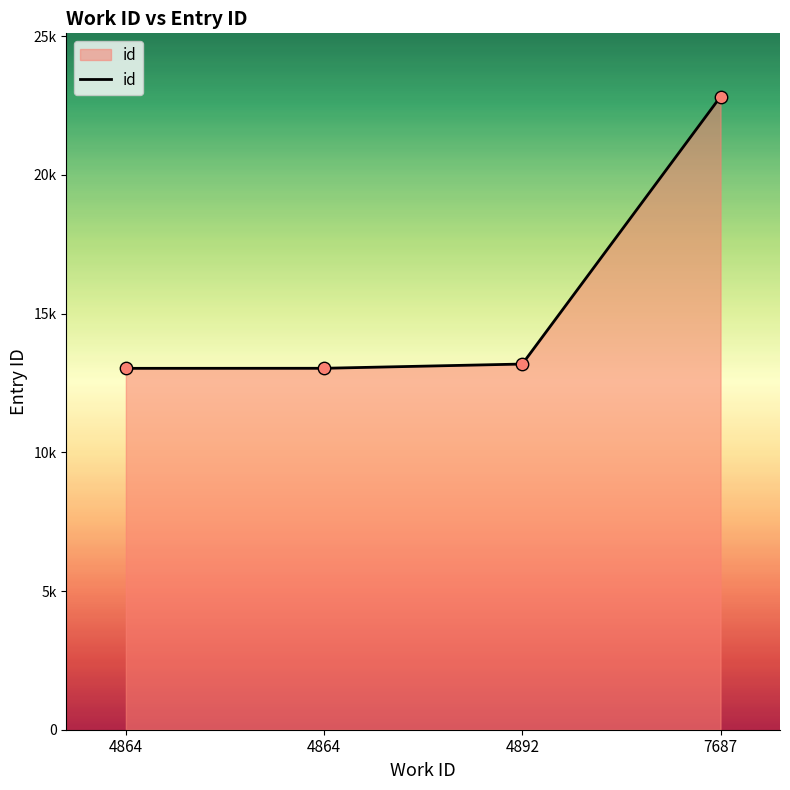

Is this an area chart (filled region under the line)?

Yes